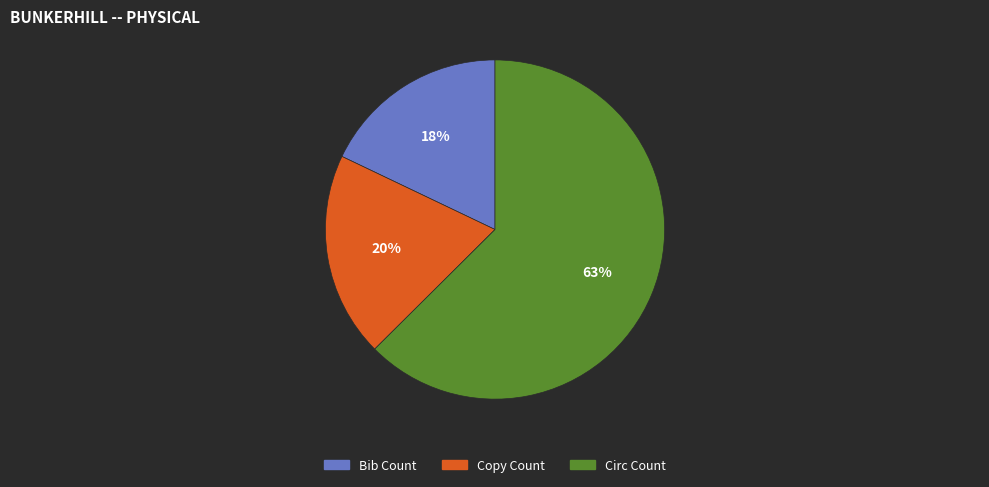

Which category has the biggest portion of the pie?

Circ Count